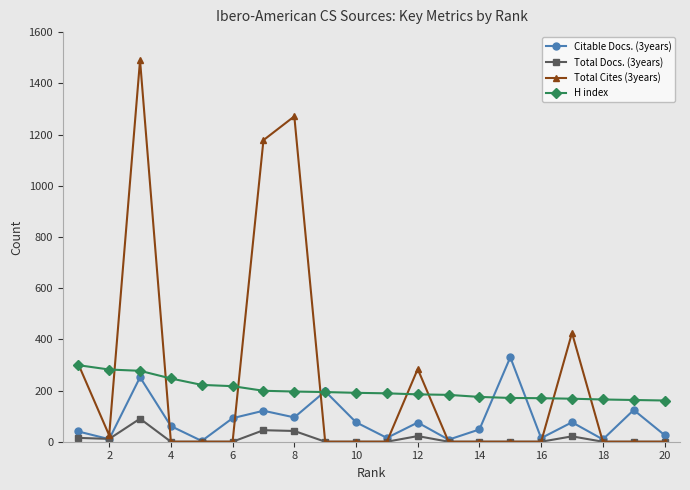

True or false: H index and Total Docs. (3years) intersect in this chart.

False